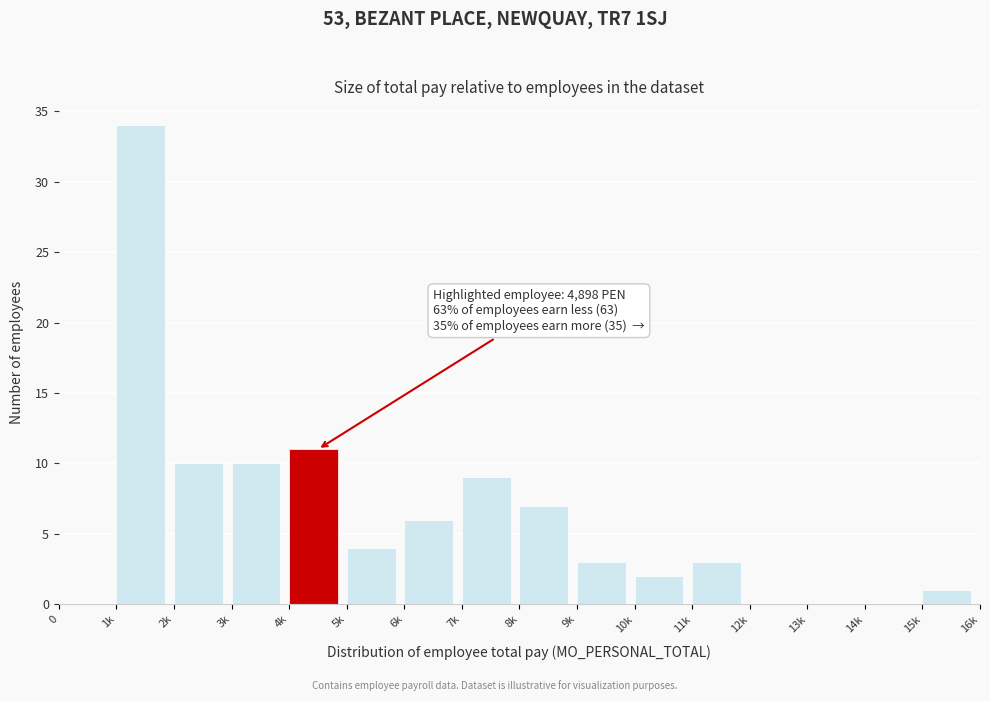

Reading left to right, what are all the values shown in this chart?

0=0	1k=34	2k=10	3k=10	4k=11	5k=4	6k=6	7k=9	8k=7	9k=3	10k=2	11k=3	12k=0	13k=0	14k=0	15k=1